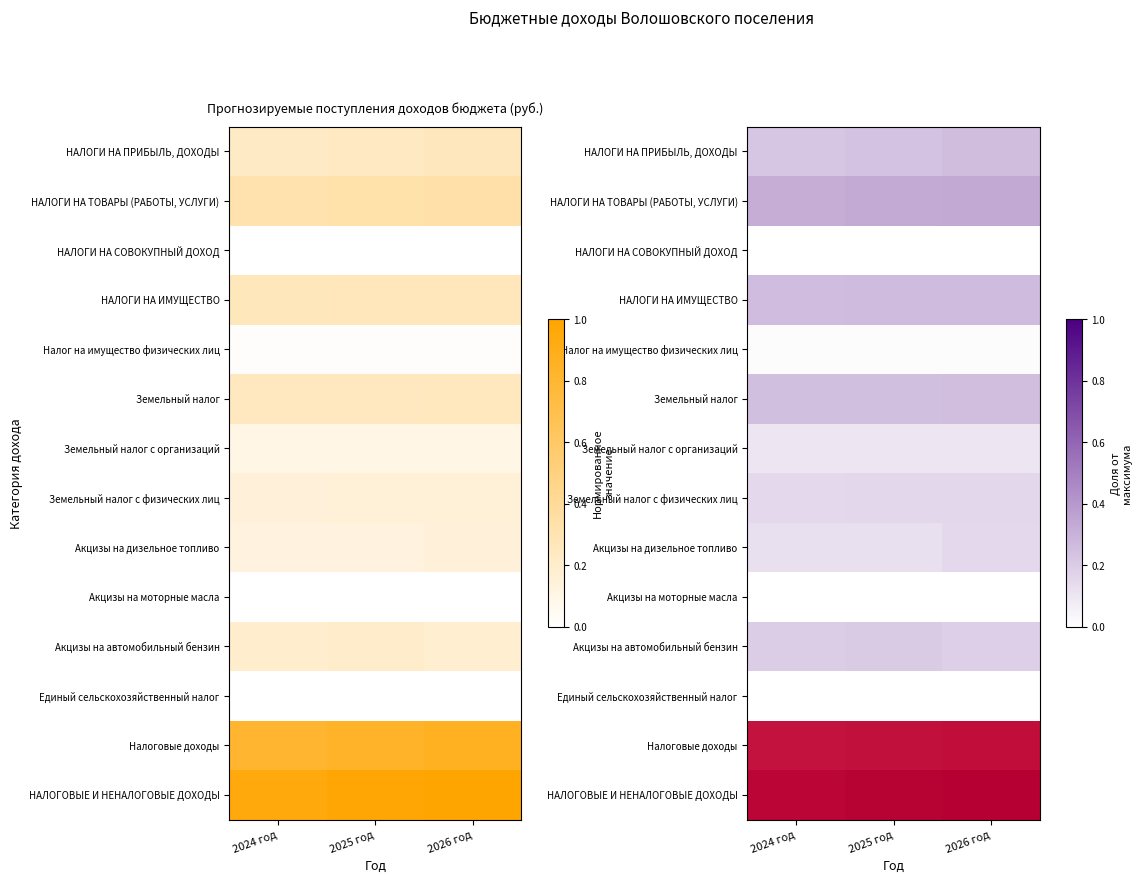

What is the difference between the highest and lowest values at 2024 год?

0.9